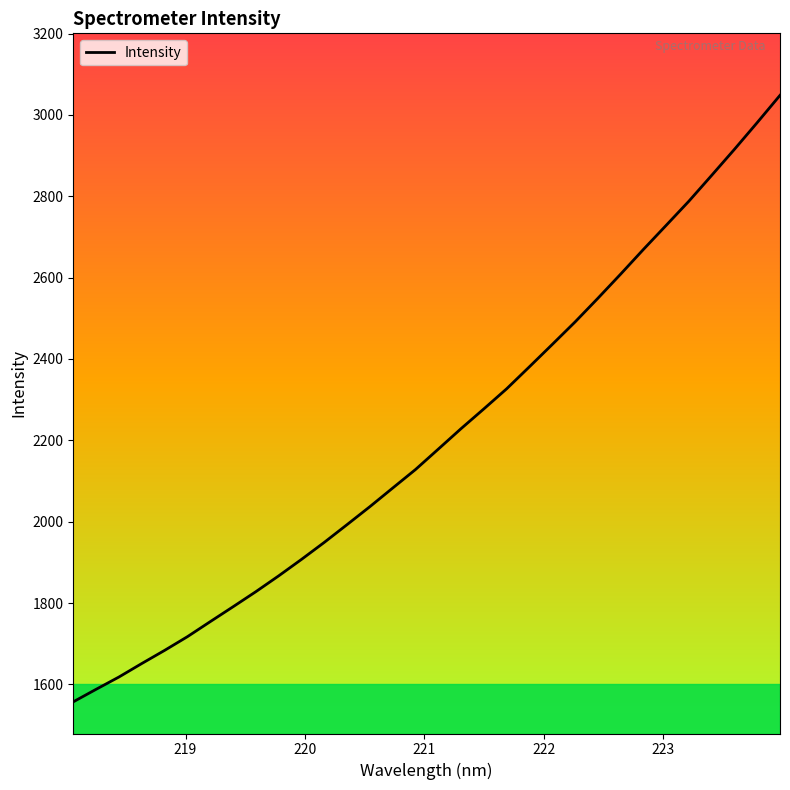

What is the difference between the maximum and minimum values?

1491.0